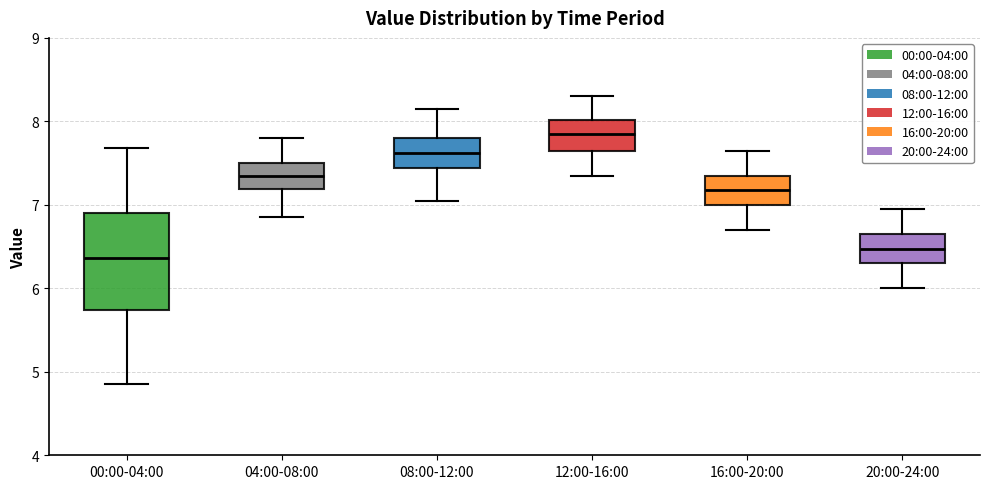

Comparing the boxes themselves (not the whiskers), which one is the tallest?

00:00-04:00